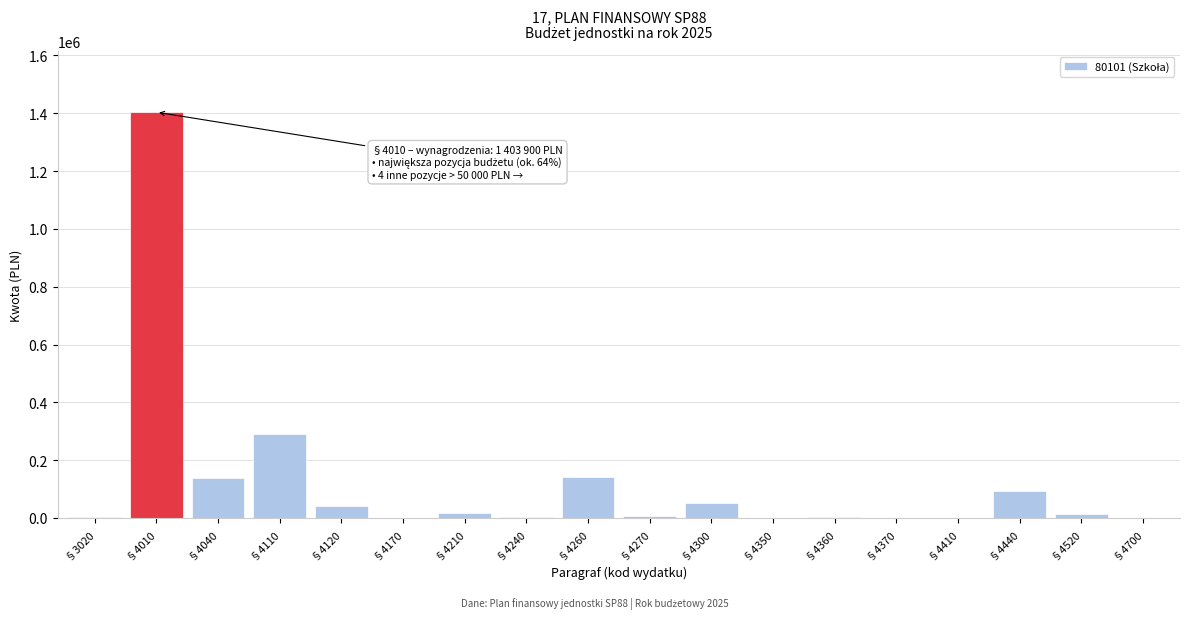

What is the maximum value shown in the chart?

1403900